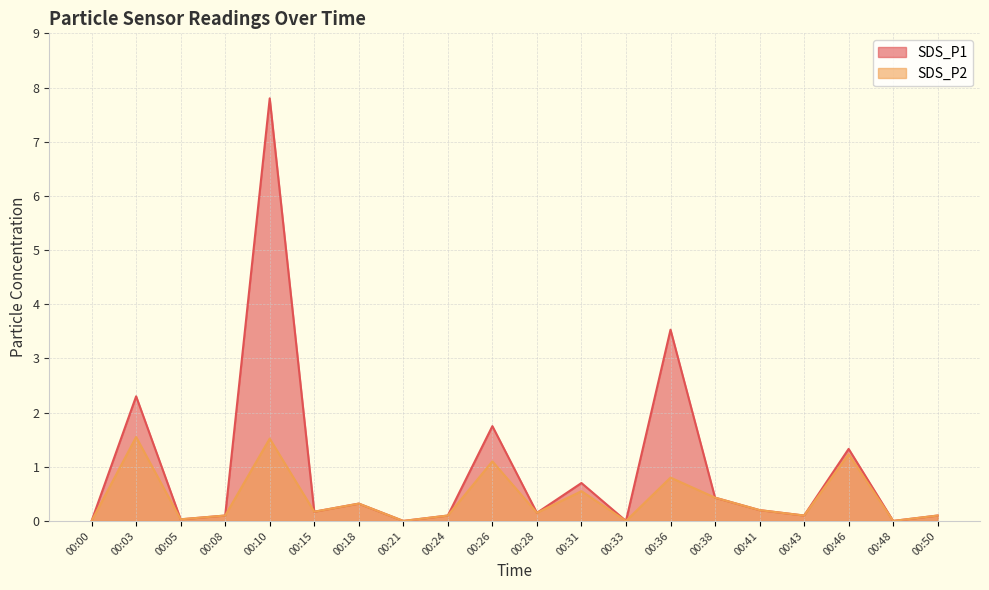

What is the value of the SDS_P2 point at the 5th from the left?

1.5